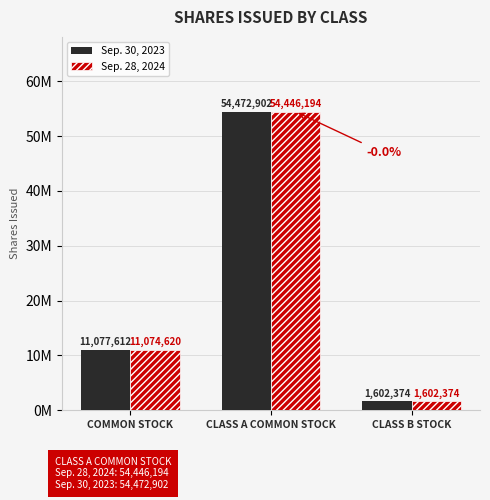

Which series has the largest total across all categories?

Sep. 30, 2023